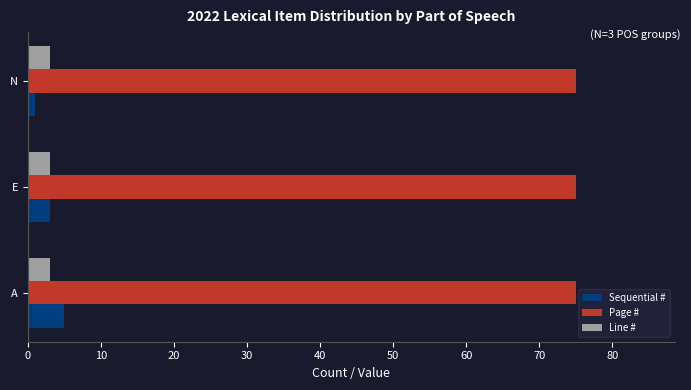

What are all the series names shown in the legend?

Sequential #, Page #, Line #